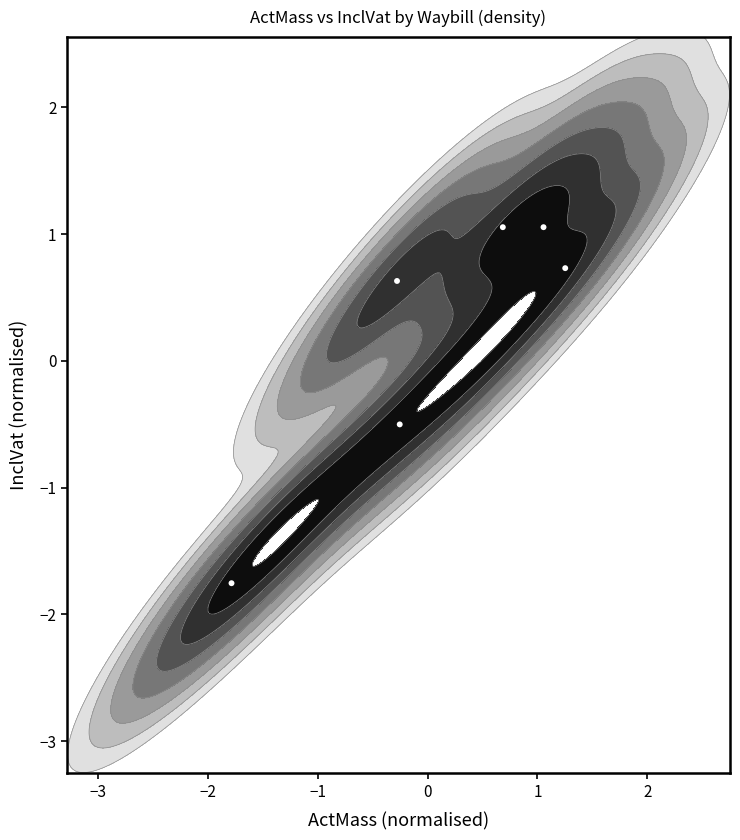

How many categories are shown in the chart?

8